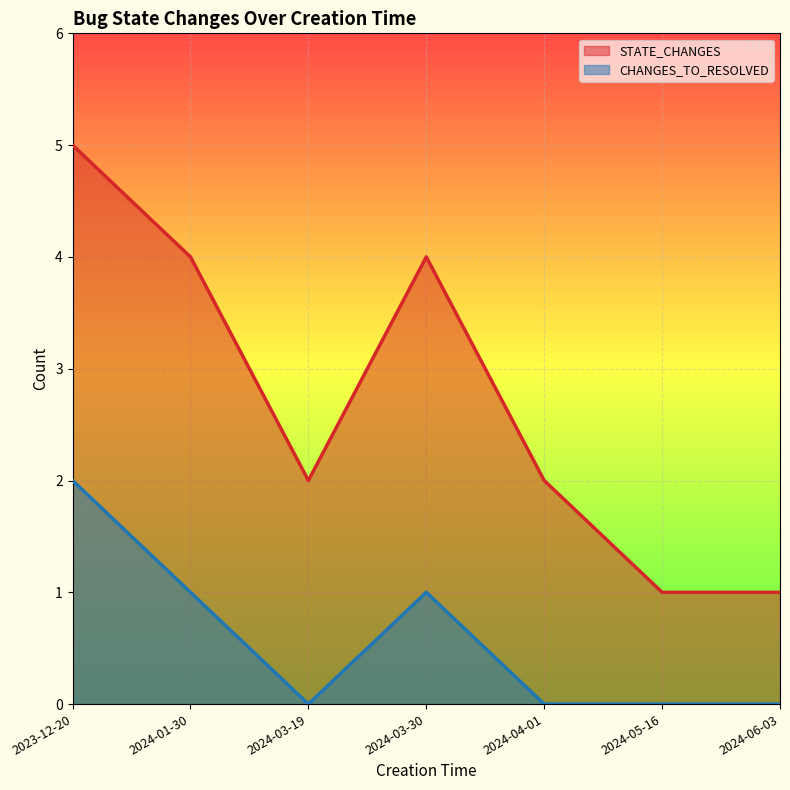

True or false: CHANGES_TO_RESOLVED has more than 1 interior local peaks.

False